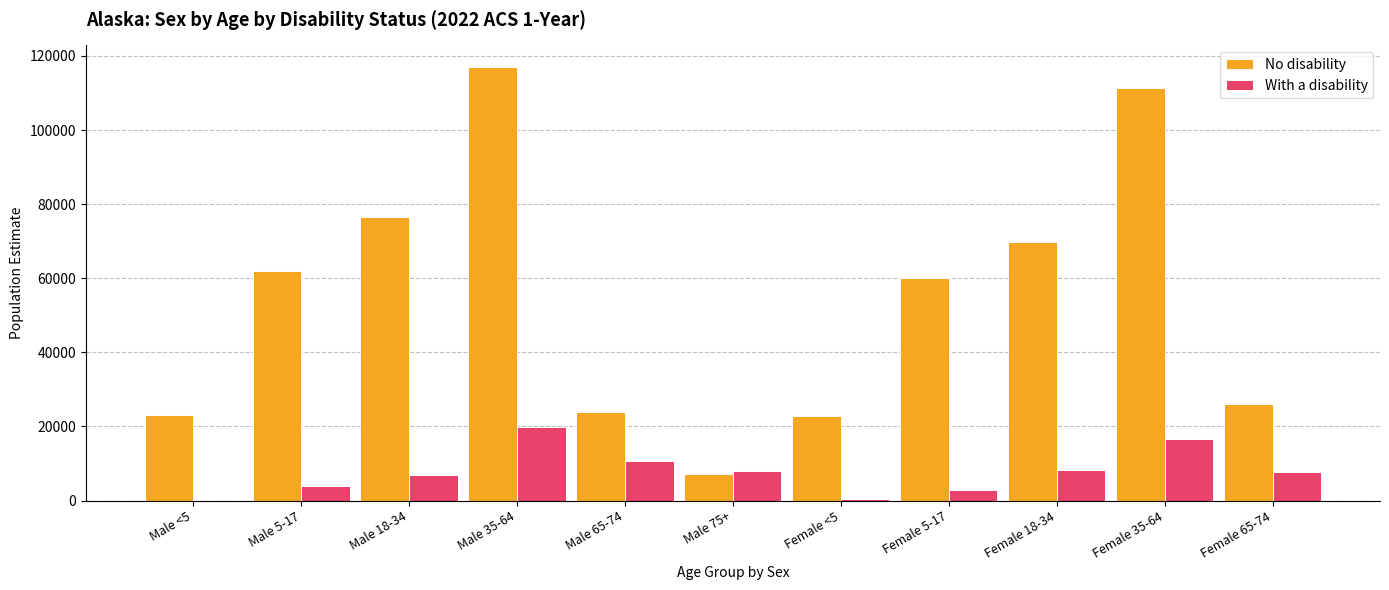

Is the value of With a disability at Male <5 greater than the value of No disability at Male 65-74?

No